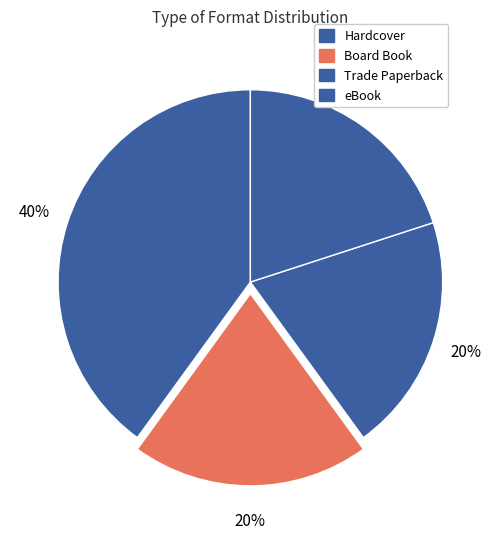

Is there any slice that represents more than half of the pie?

No